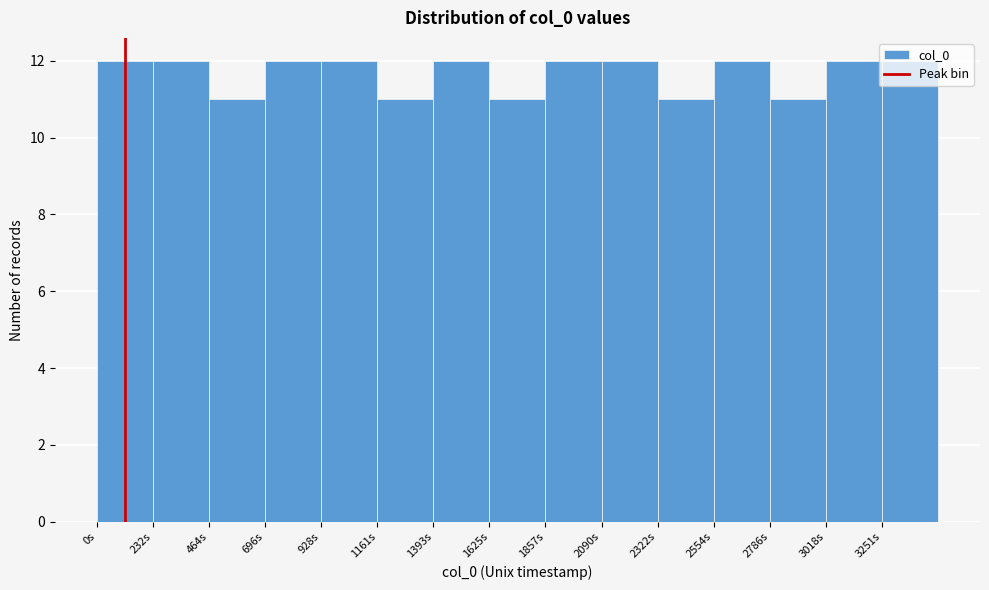

What is the height of the bar covering 1650 to 1850 on the x-axis? Neither the bar edges nor the heights are printed on the chart, so give them approximately, as read against the axes.

11